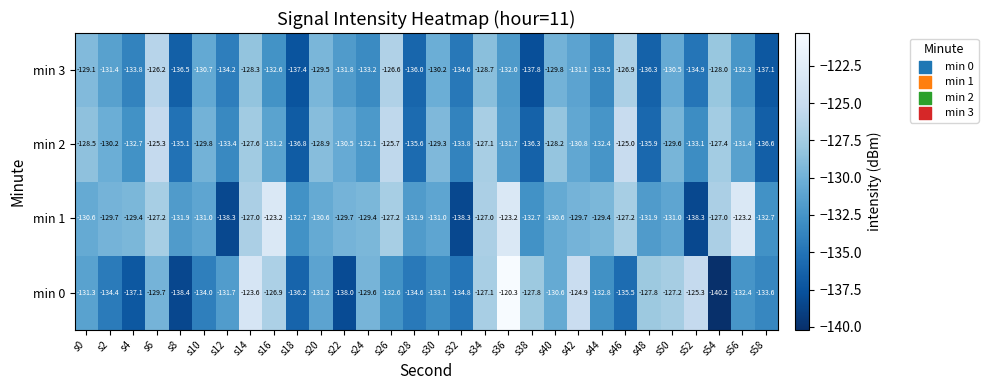

True or false: min 3 has a value of -132.0 at s36.

True